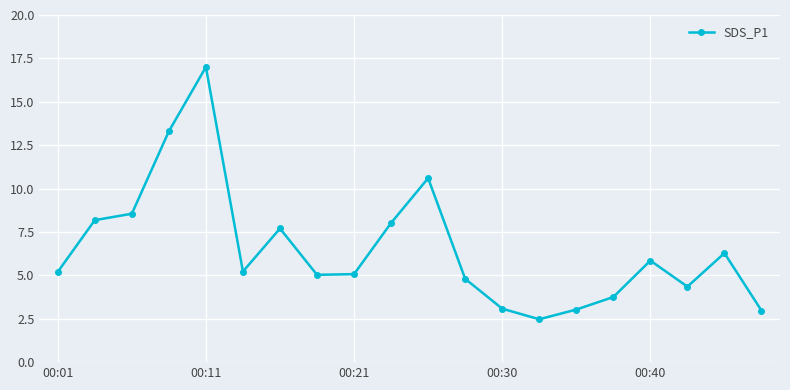

Does the chart have visible grid lines?

Yes